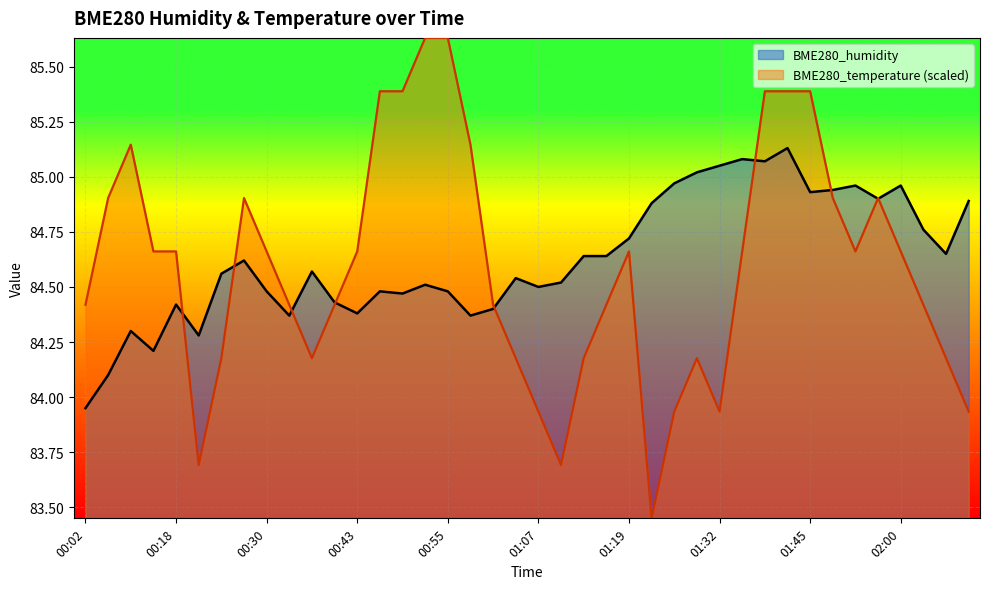

Which has a higher value, 01:01 or 02:09?

02:09